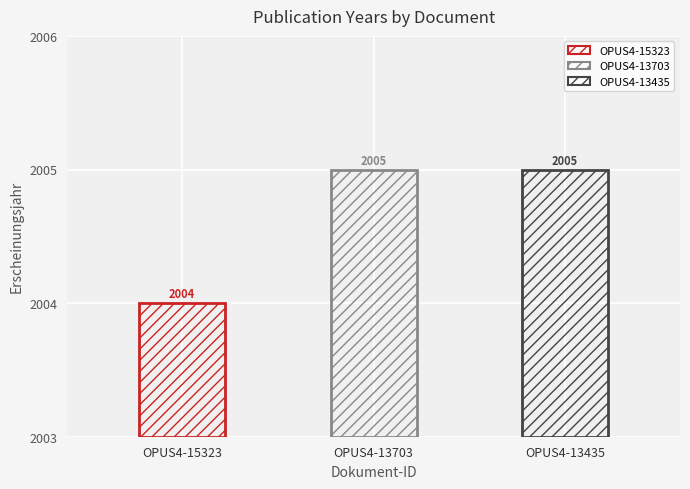

Which label corresponds to the smallest value in the chart?

OPUS4-15323